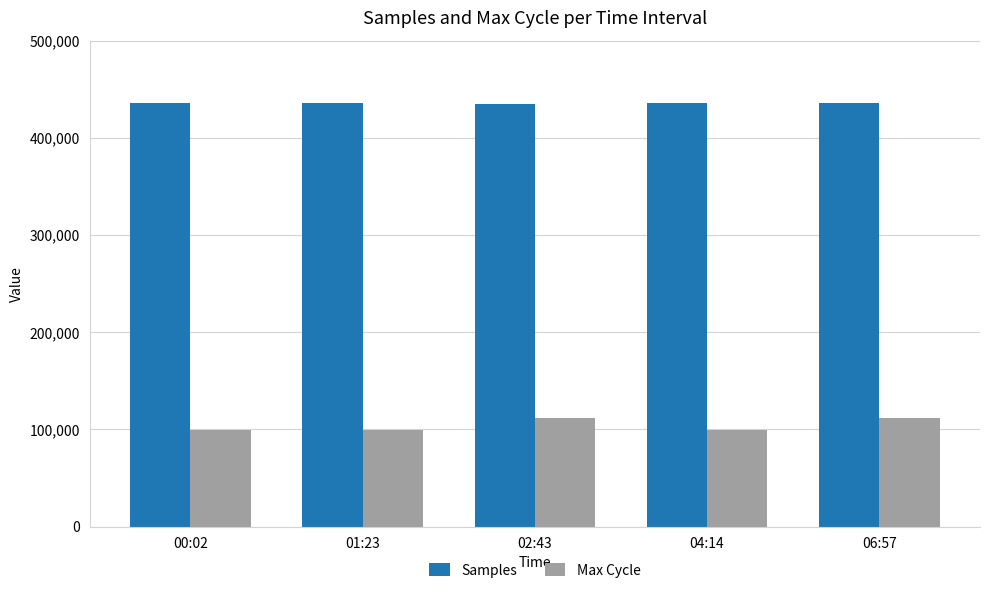

What is the value of the Samples bar at the 5th from the left?

435376